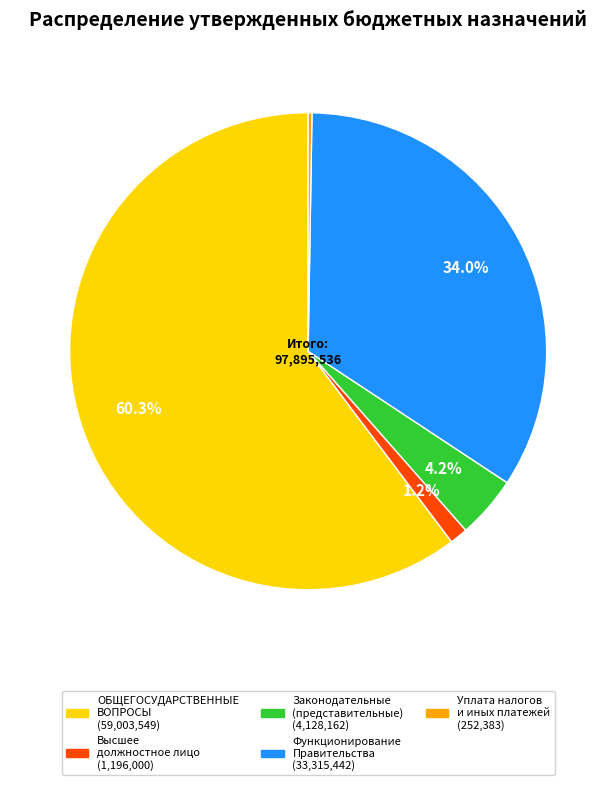

Is there a majority slice in this chart?

Yes